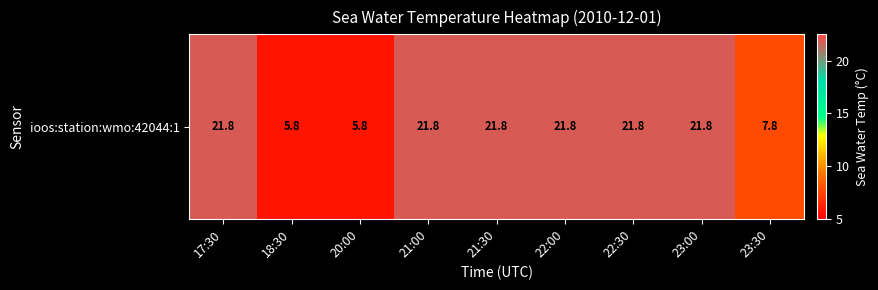

What is the difference between the second highest and second lowest values?

16.0